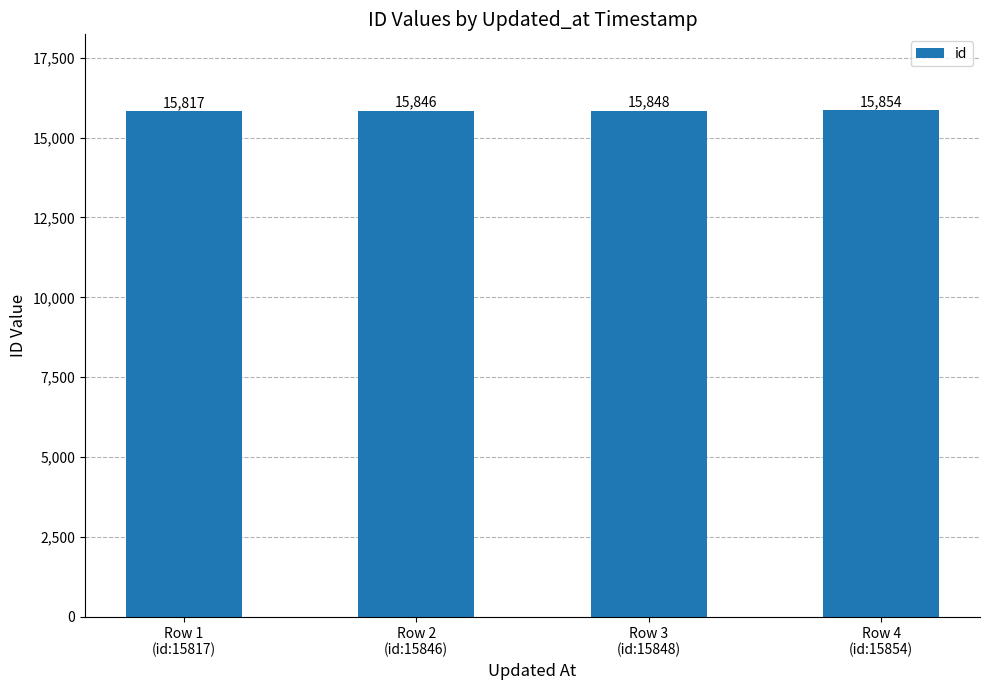

The chart shows a value of 23486 at Row 2
(id:15846). True or false?

False